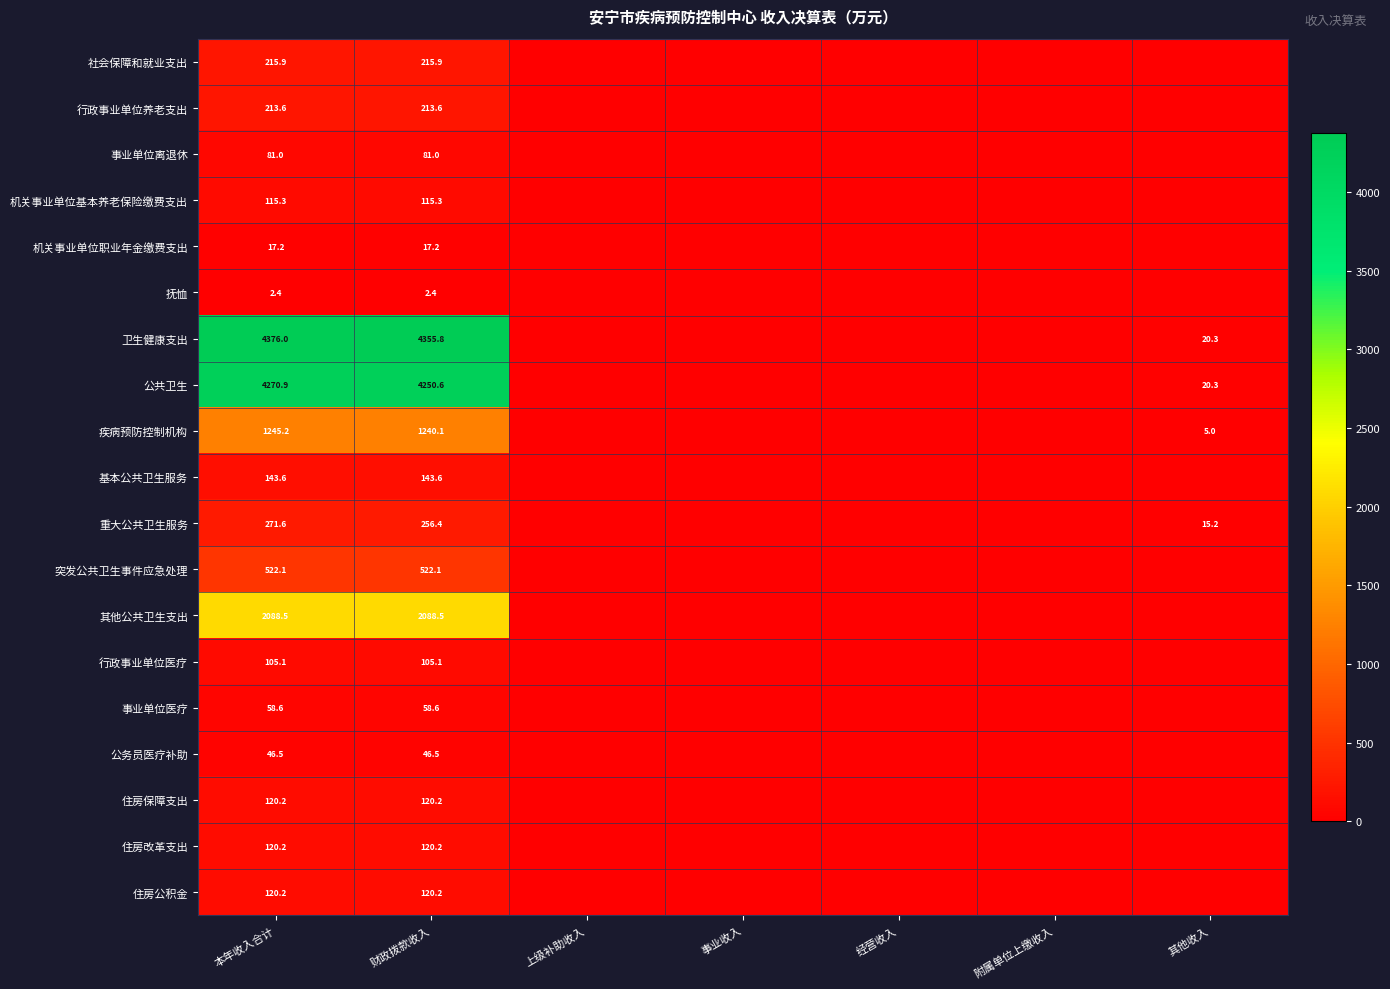

At which category does the chart reach its minimum across all series?

上级补助收入